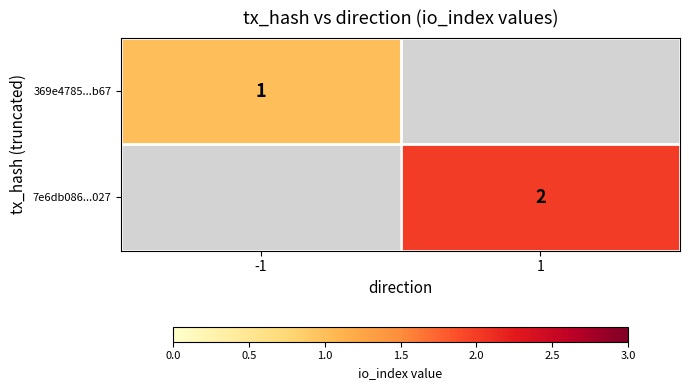

How many series are shown in this chart?

2